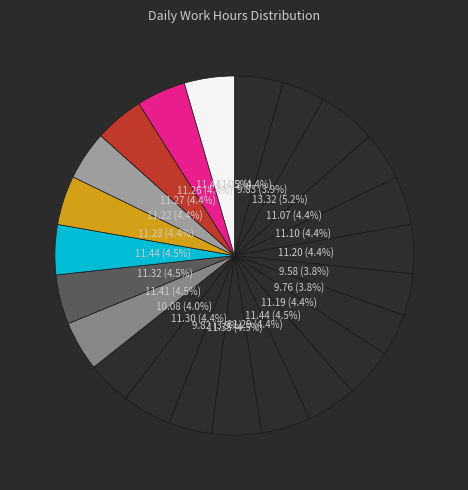

How many segments does this pie chart have?

23